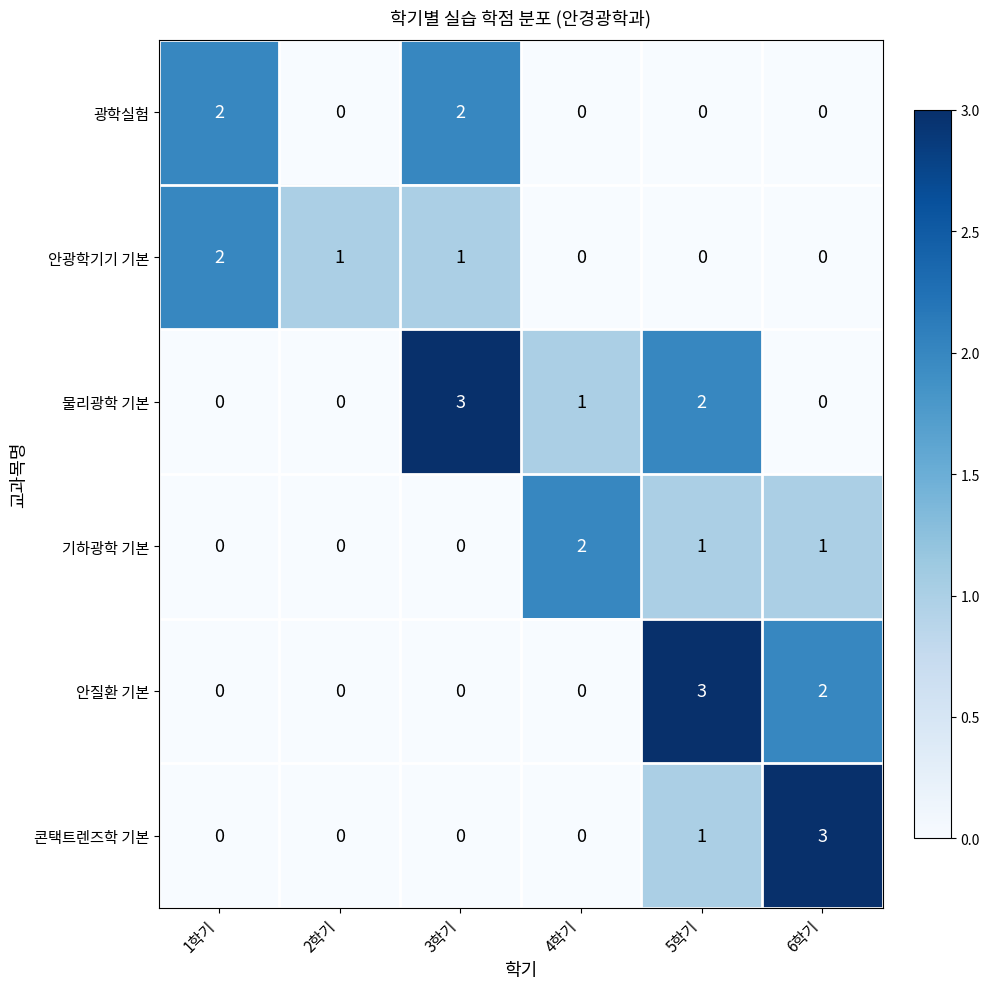

Which series changed the most between 1학기 and 5학기?

안질환 기본